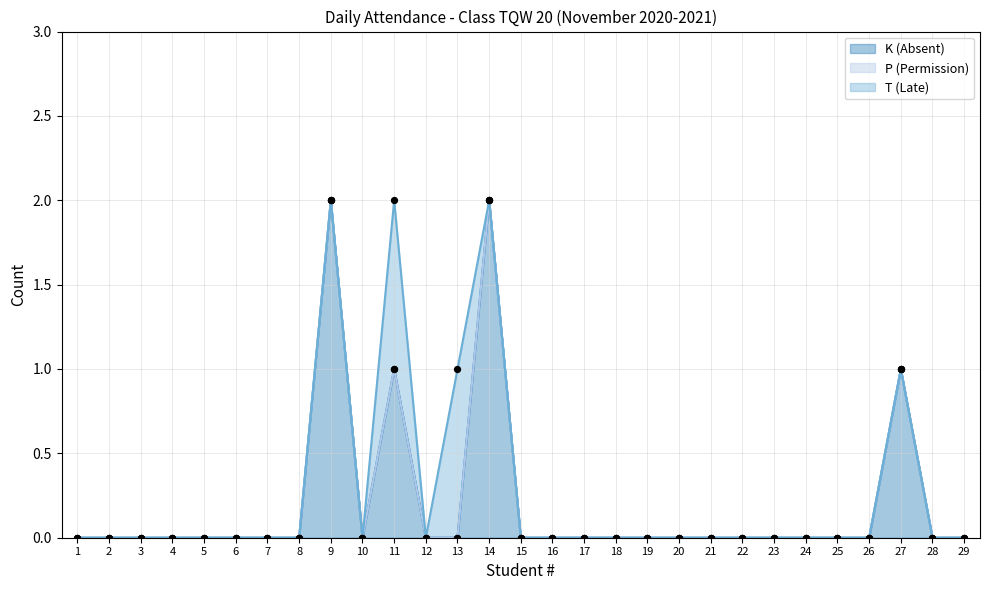

At which category is the sum across all series the highest?

9